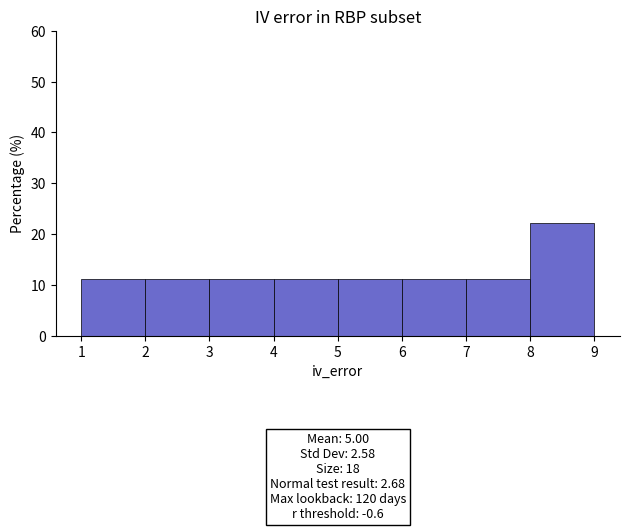

Which range on the x-axis has the tallest bar?

8 to 9